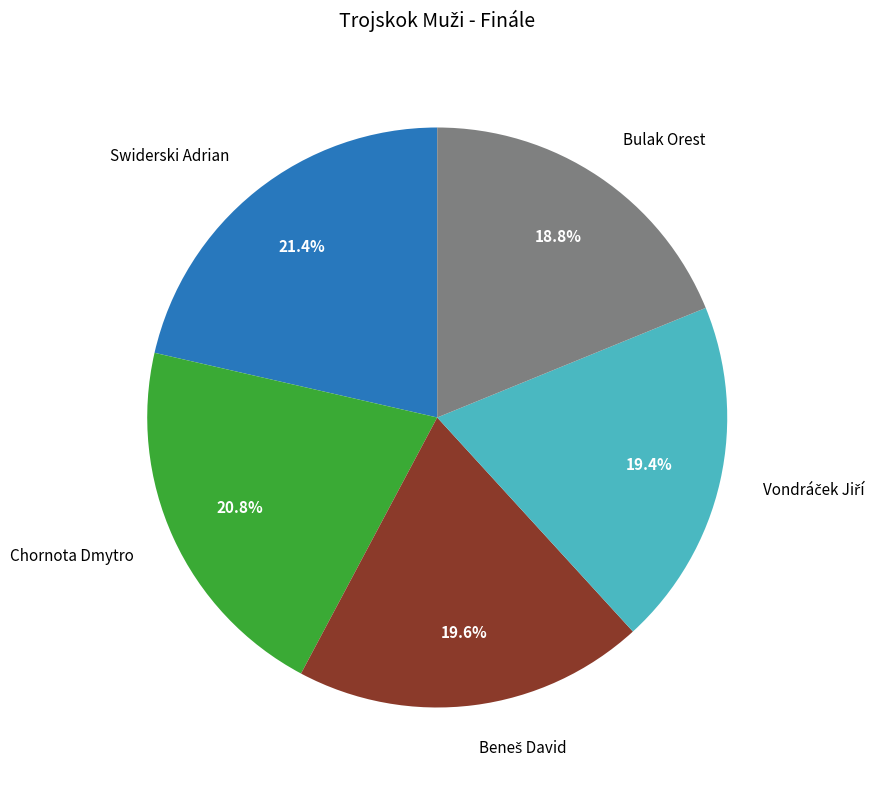

Does any single category account for the majority?

No